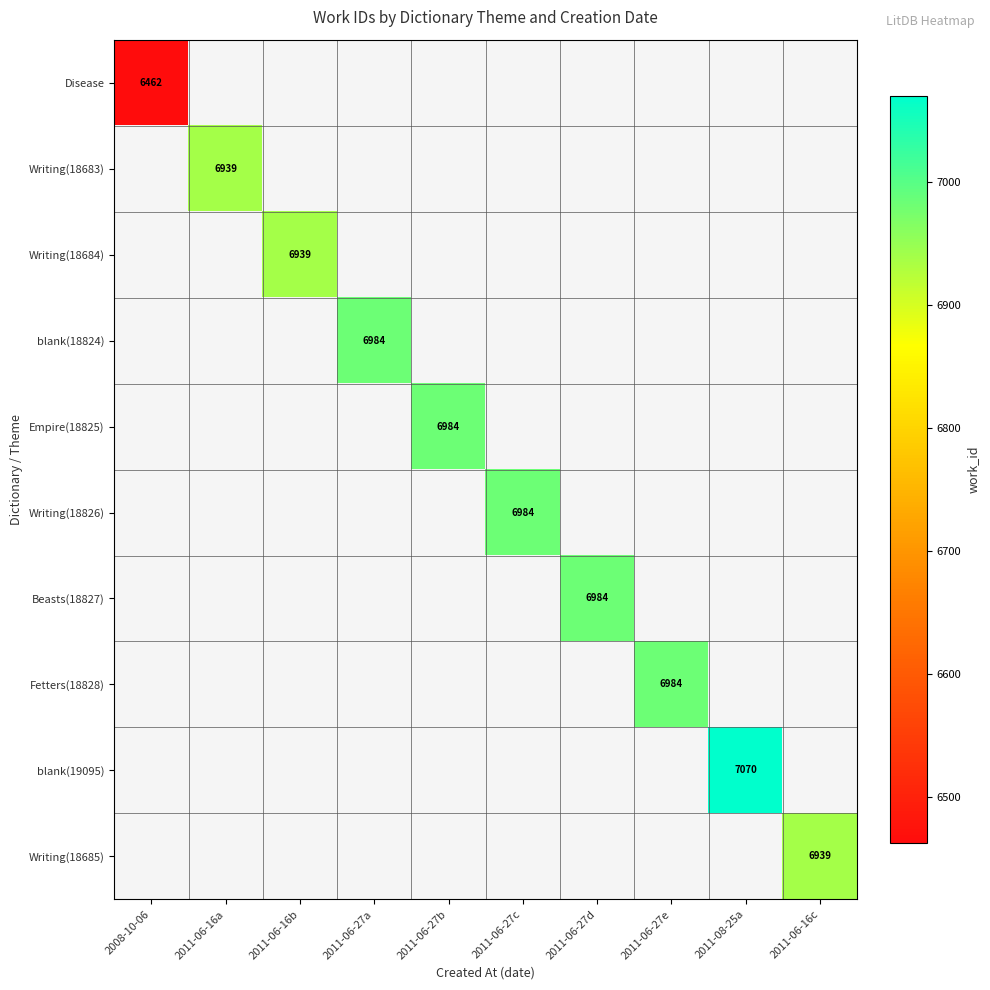

The Writing(18685) series shows 1649 at 2011-06-16c. True or false?

False